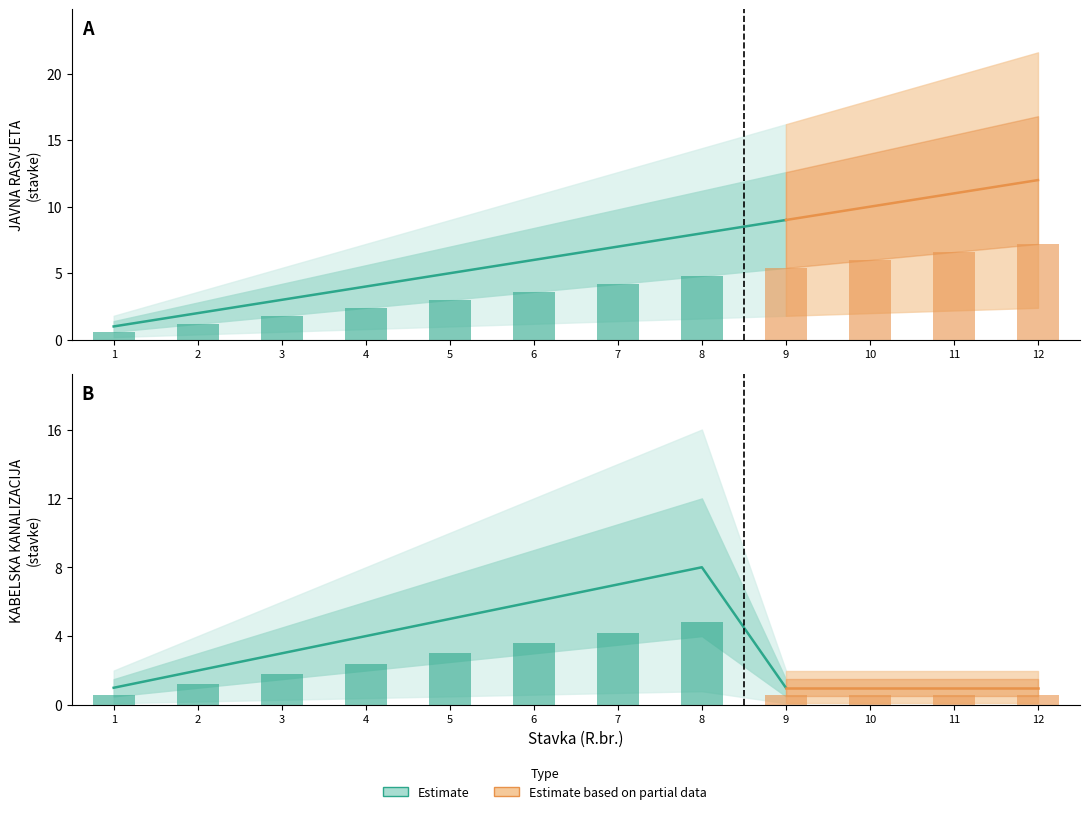

How many KABELSKA KANALIZACIJA values are between 1 and 6?

10